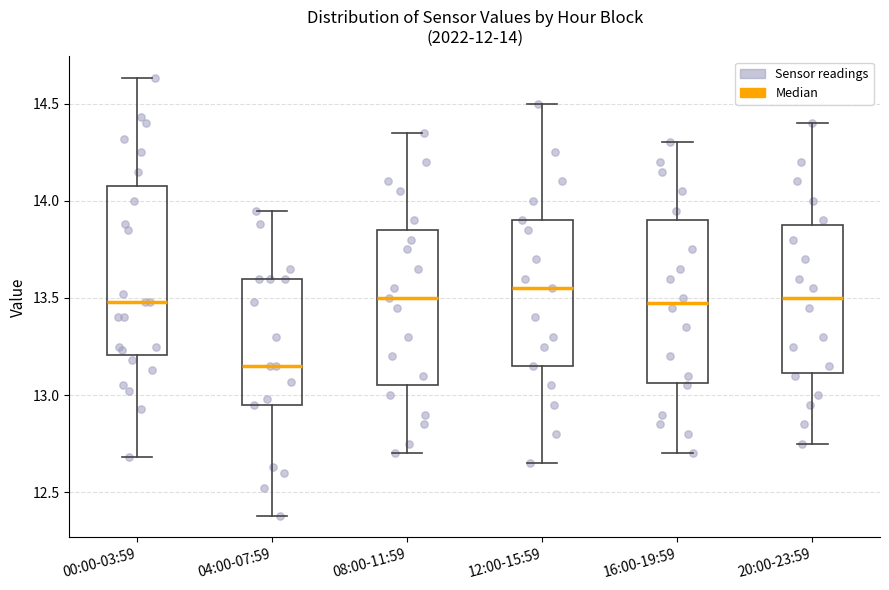

Which box's median line is the lowest?

04:00-07:59